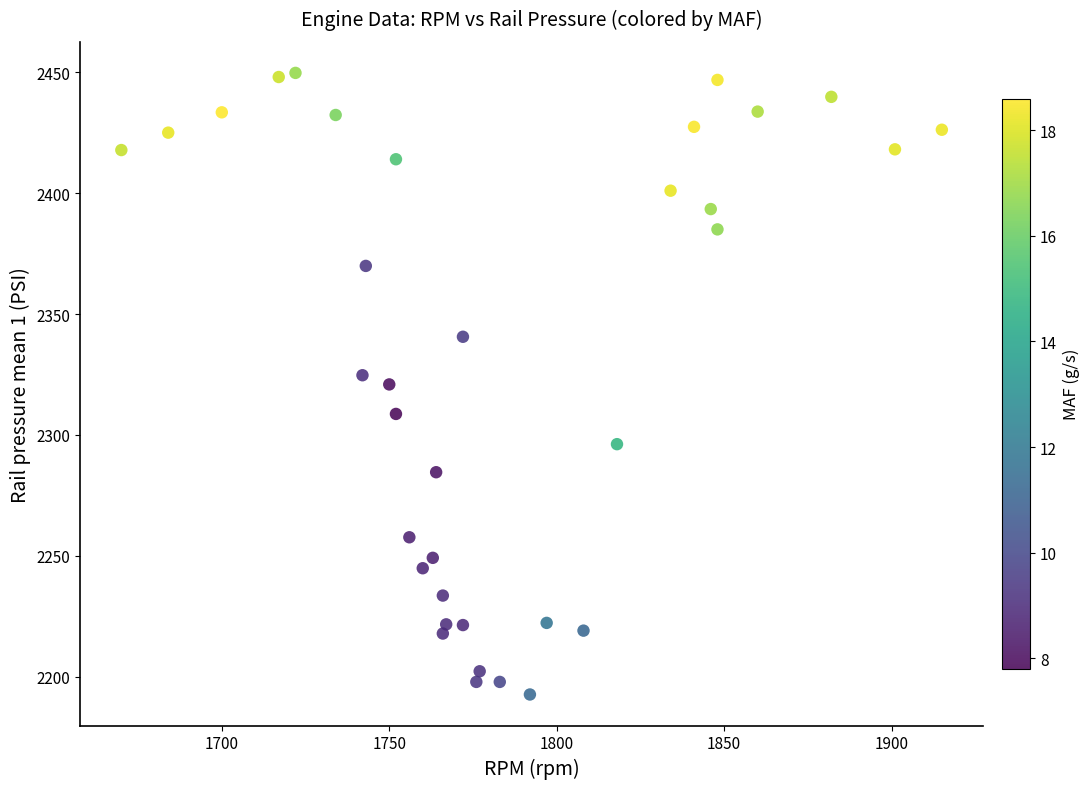

What is the range of X values (max minus min)?

245.0